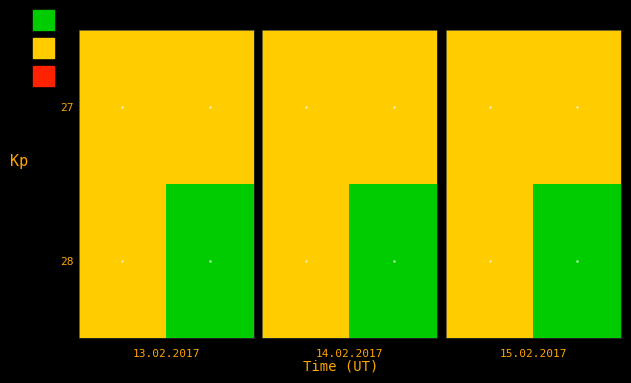

At which category is the sum across all series the highest?

1